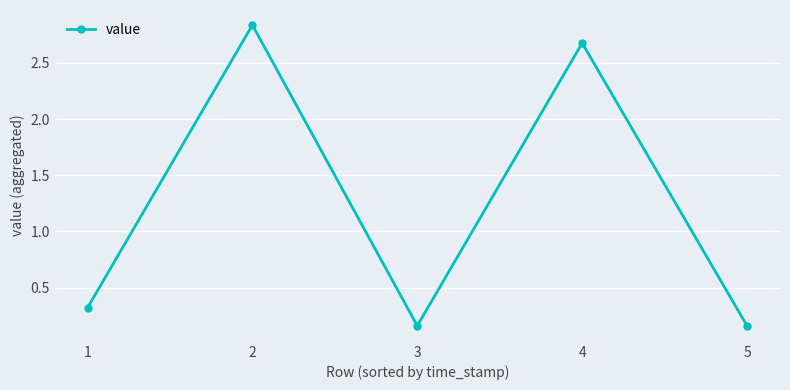

Read the value at 1.

0.3